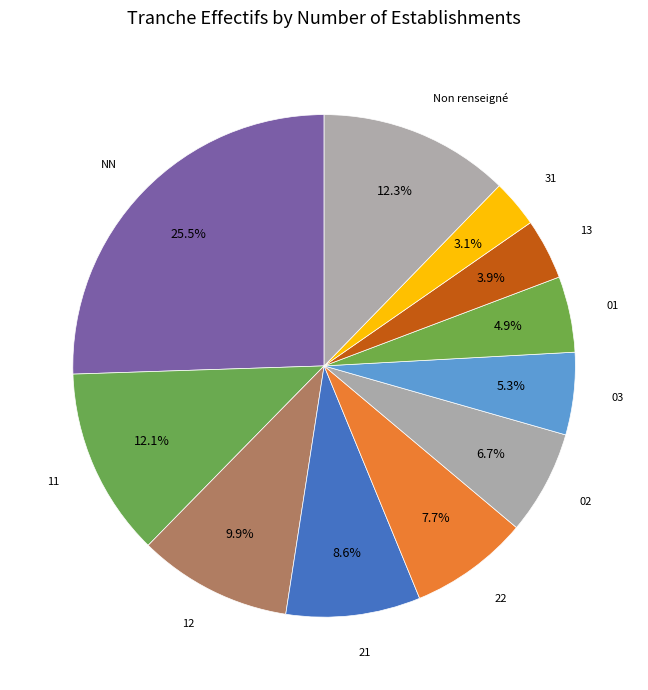

What is the ratio of the value at 13 to the value at 01?

0.8